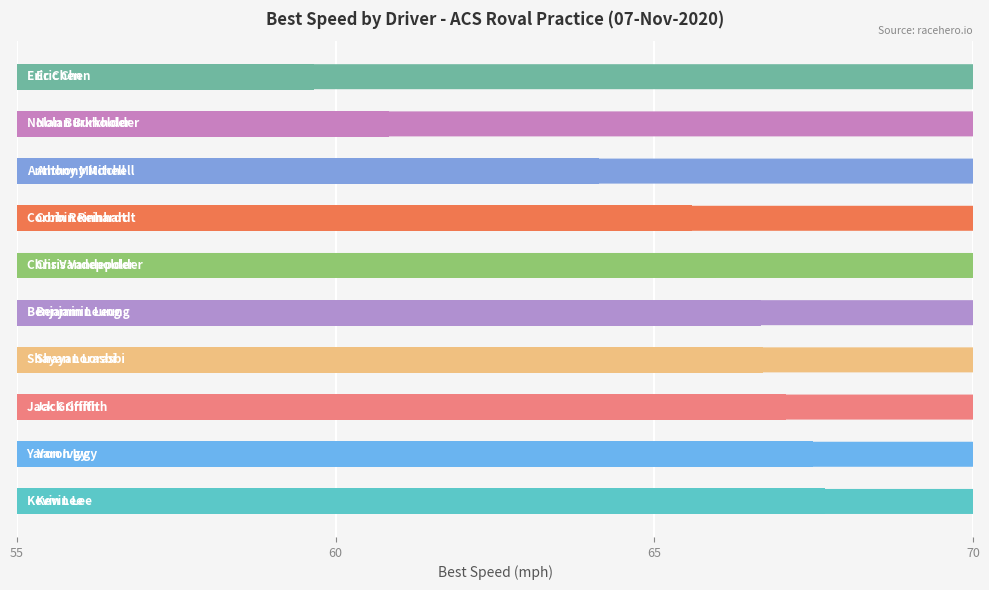

What is the difference between the maximum and minimum values?

8.0